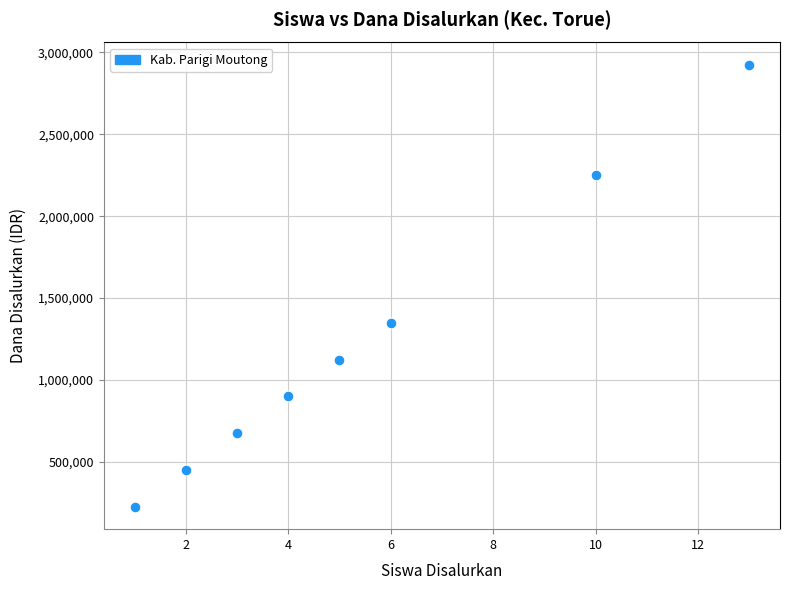

What Y value in the scatter plot is closest to 1575000?

1350000